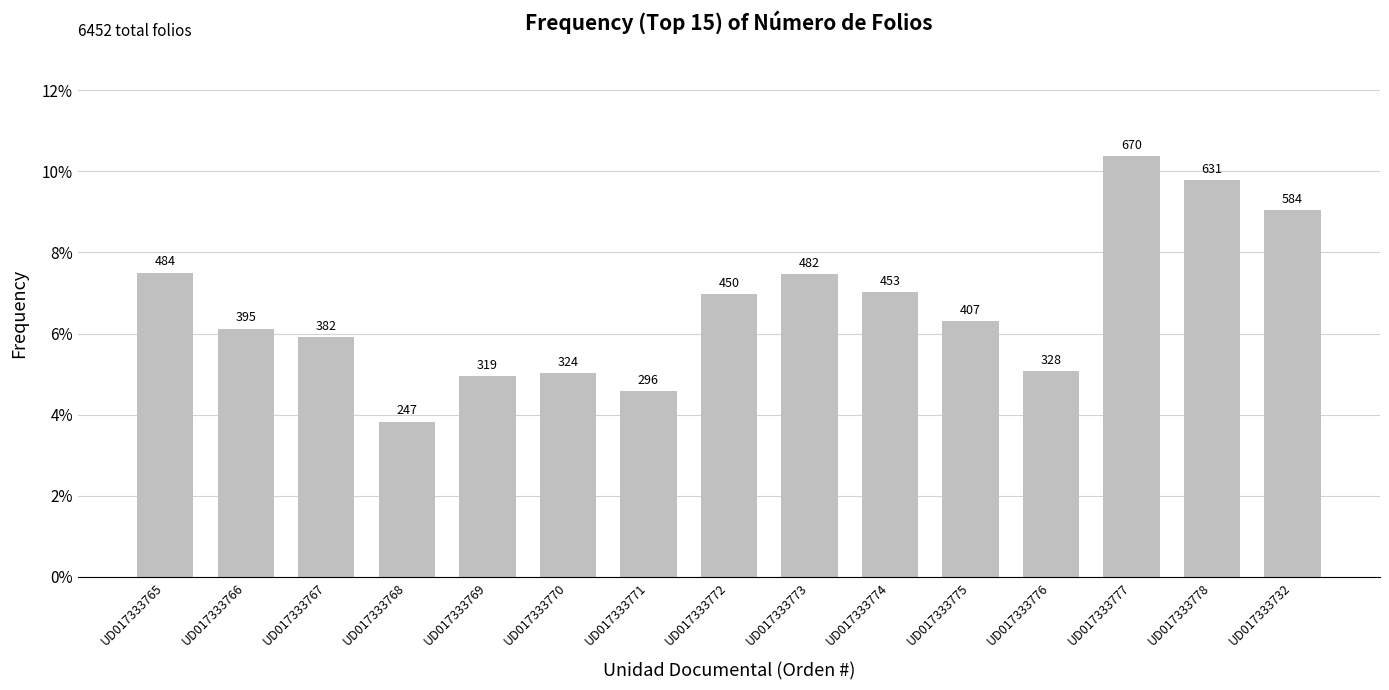

What is the label of the 5th bar from the right?

UD017333775